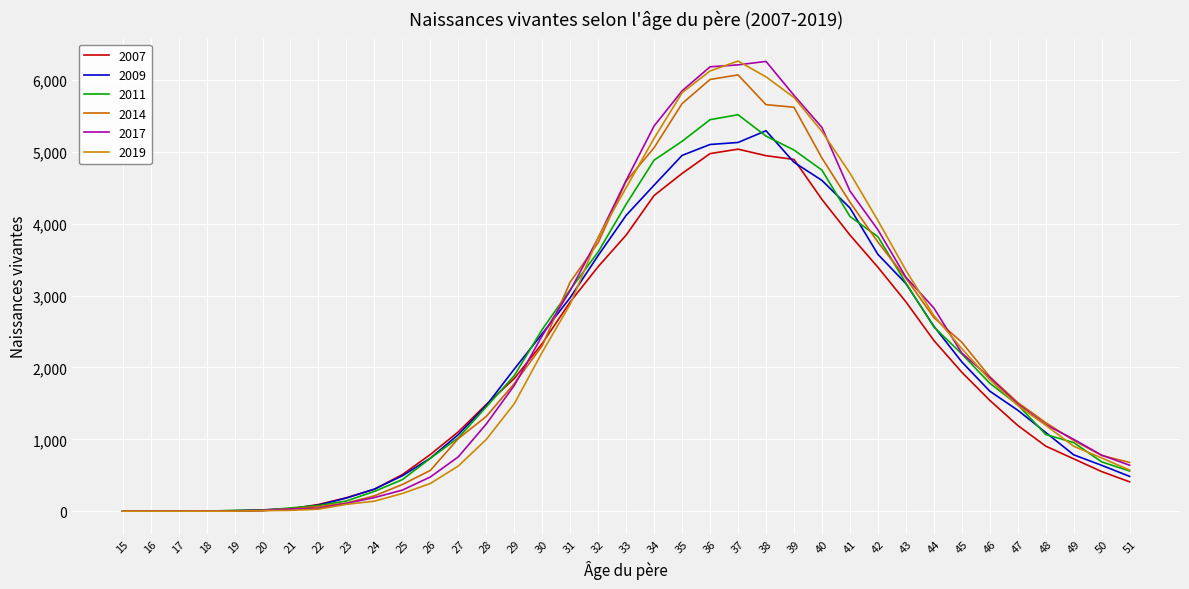

The value of 2019 at 20 is 11. True or false?

False